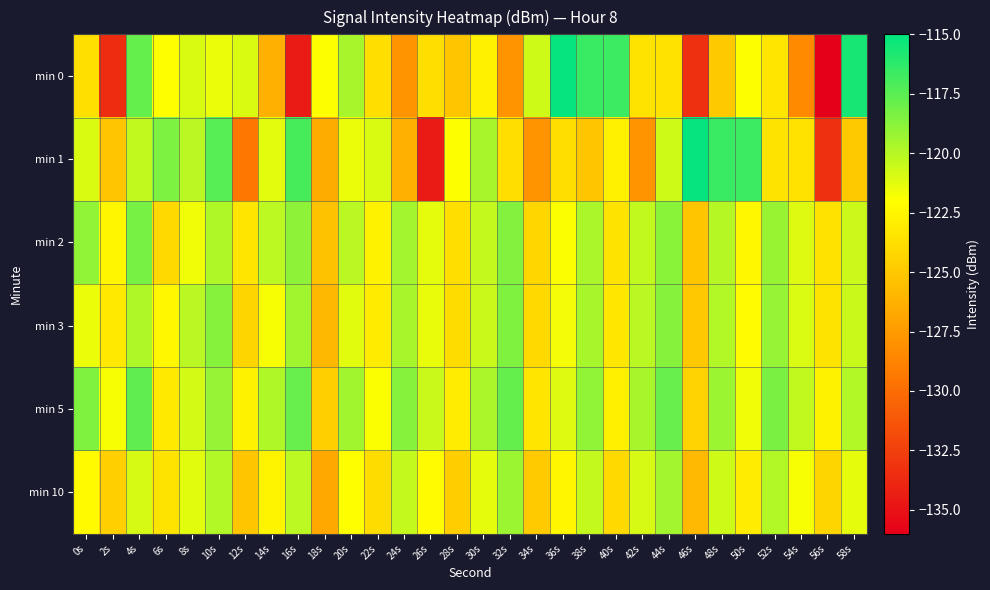

Which series has the largest range (max minus min)?

min 0